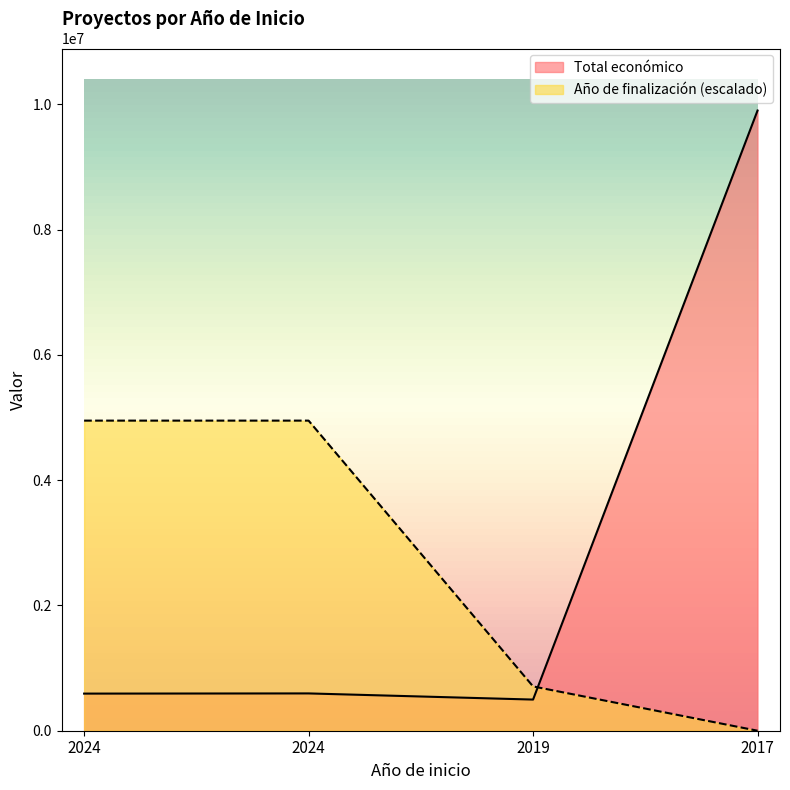

Rank the series by their maximum value, from highest to lowest.

Total económico, Año de finalización (escalado)